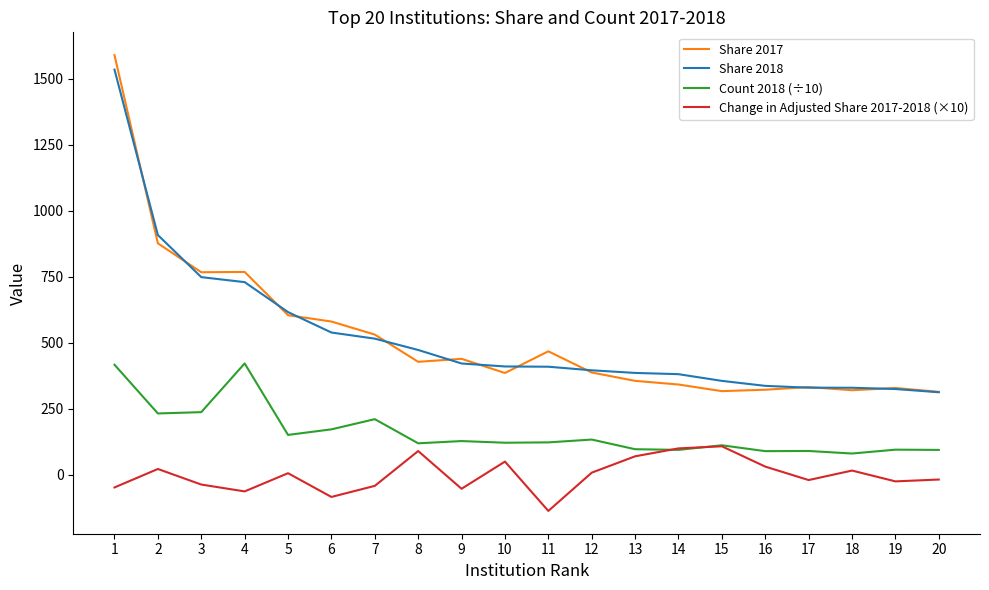

The value of Share 2017 at 17 is 559.6. True or false?

False